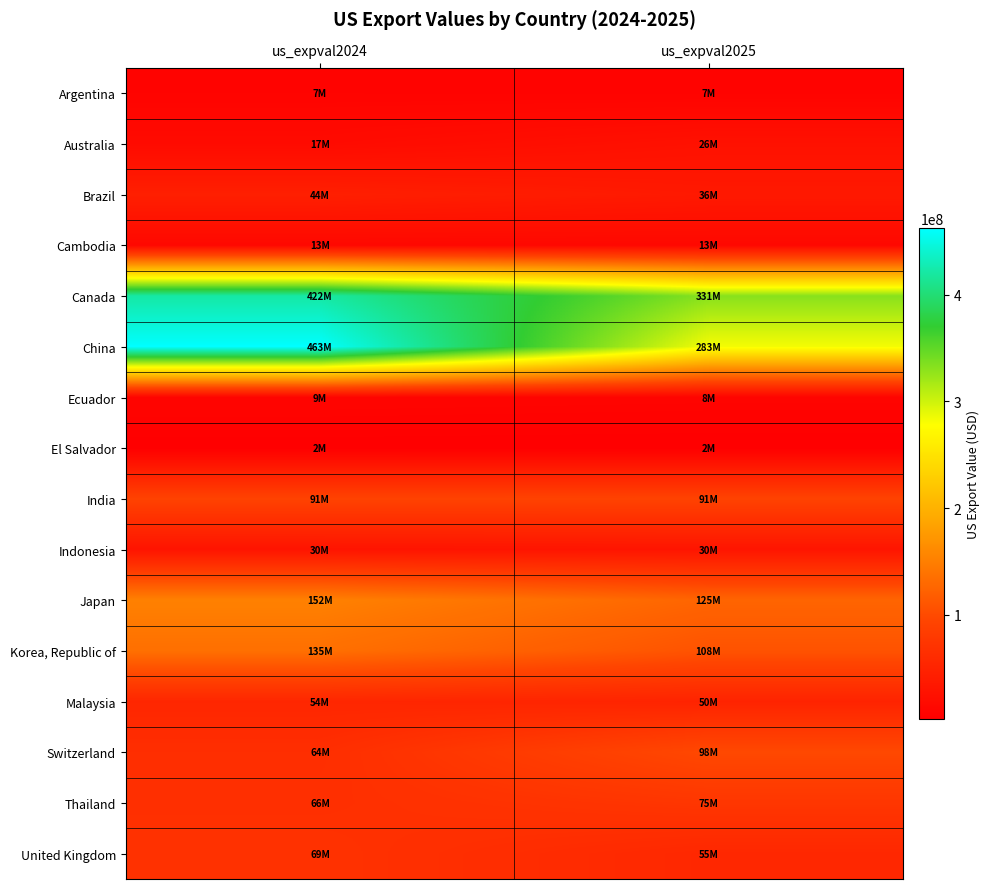

At which category does the chart reach its minimum across all series?

us_expval2025